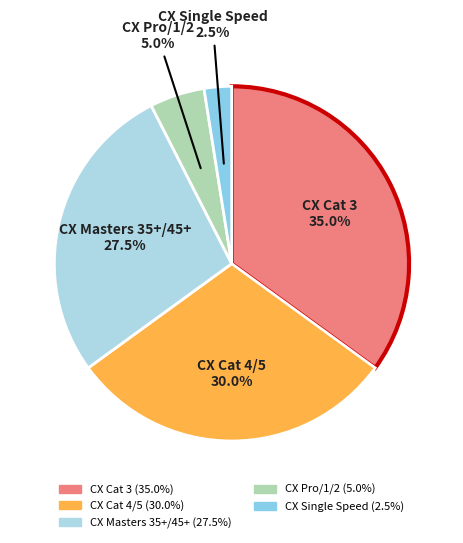

Which has a higher value, CX Masters 35+/45+ or CX Pro/1/2?

CX Masters 35+/45+